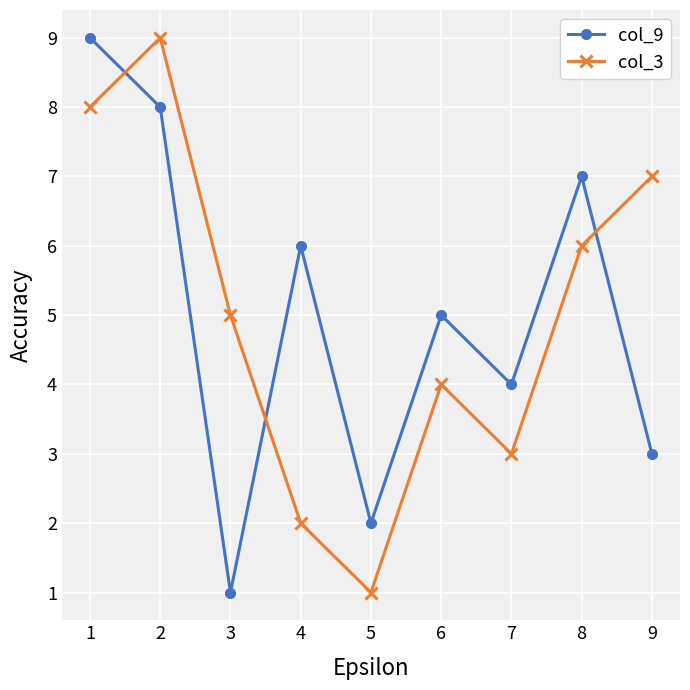

How many interior local valleys does the col_3 series have?

2